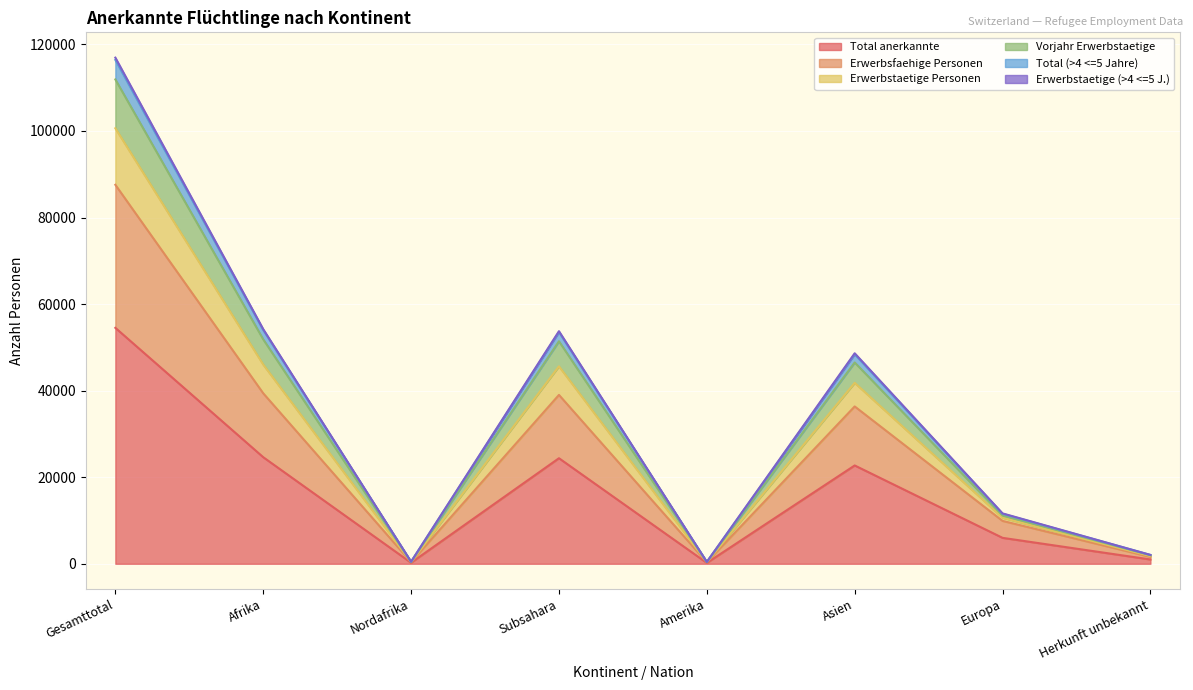

At which category is the sum across all series the highest?

Gesamttotal